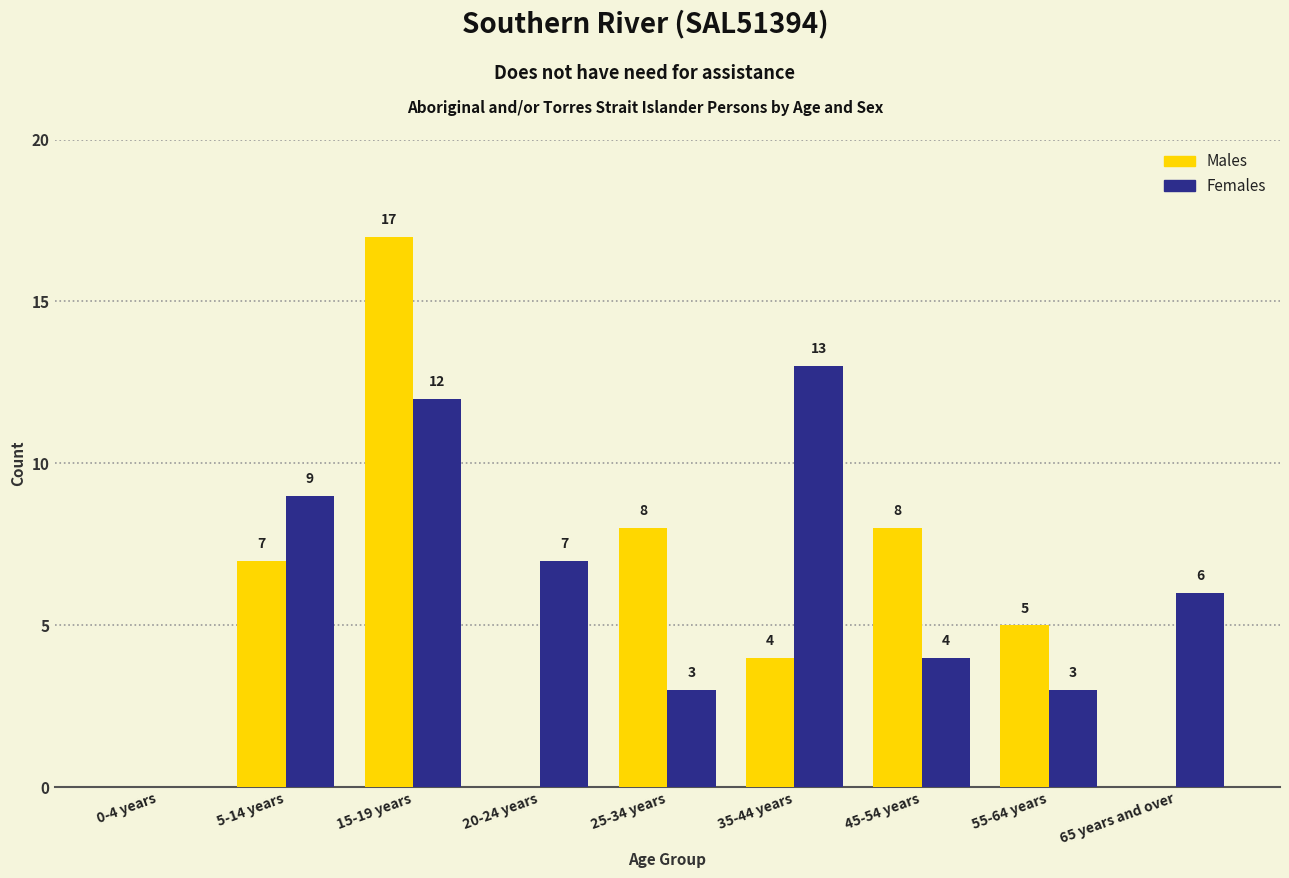

What is the sum of the Females values at 0-4 years and 5-14 years?

9